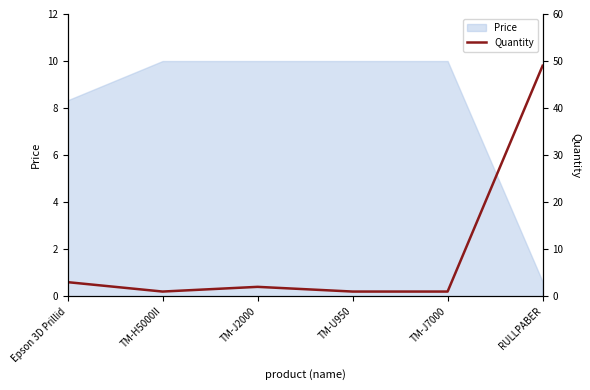

Which category has the highest value across all series?

RULLPABER